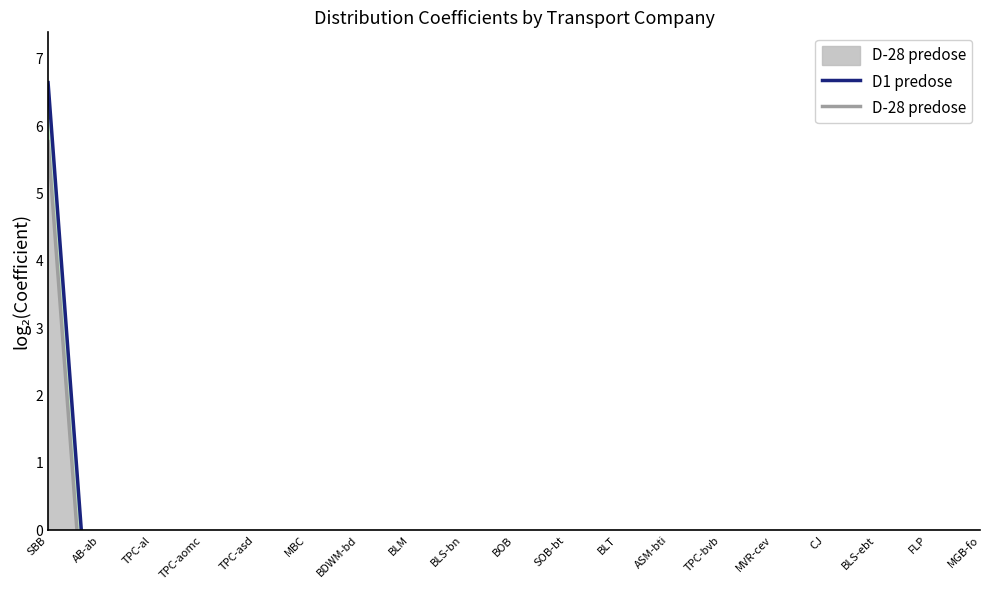

Reading left to right, transcribe all the data shown in this chart.

D1 predose: SBB=6.6	AB-ab=-3.7	TPC-al=-4.3	TPC-aomc=-3.6	TPC-asd=-5.1	MBC=-7.4	BDWM-bd=-5.3	BLM=-3.7	BLS-bn=-1.1	BOB=-1.9	SOB-bt=-2.2	BLT=-6.2	ASM-bti=-3.2	TPC-bvb=-4.3	MVR-cev=-5.0	CJ=-3.0	BLS-ebt=-2.0	FLP=-6.6	MGB-fo=-0.9
D-28 predose: SBB=5.8	AB-ab=-4.6	TPC-al=-5.2	TPC-aomc=-4.5	TPC-asd=-6.0	MBC=-8.3	BDWM-bd=-6.1	BLM=-4.6	BLS-bn=-2.0	BOB=-2.8	SOB-bt=-3.1	BLT=-7.1	ASM-bti=-4.1	TPC-bvb=-5.2	MVR-cev=-5.9	CJ=-3.8	BLS-ebt=-2.9	FLP=-7.5	MGB-fo=-1.8